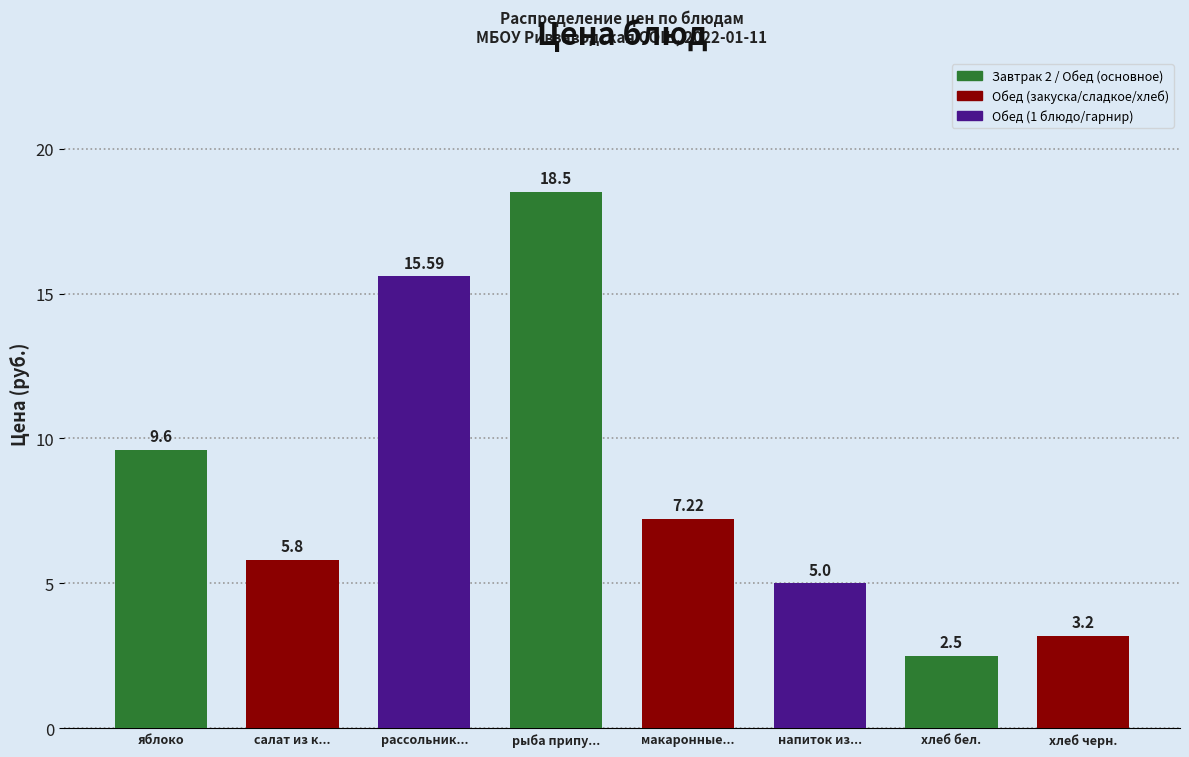

List the labels in order of value, smallest first.

хлеб бел., хлеб черн., напиток из..., салат из к..., макаронные..., яблоко, рассольник..., рыба припу...